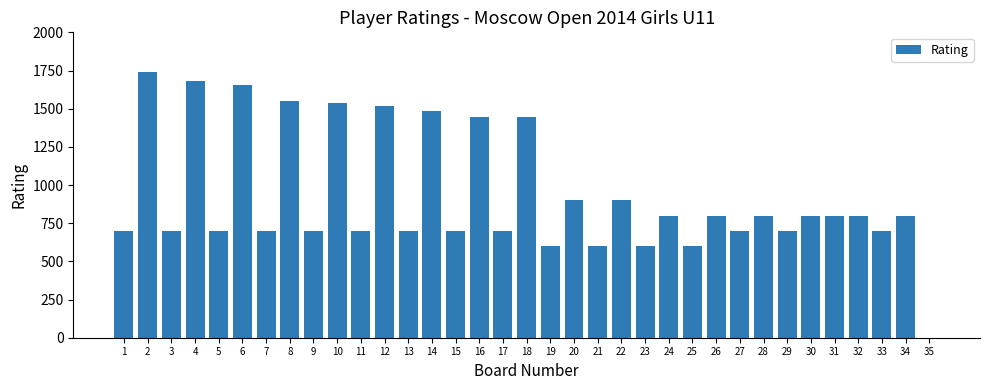

True or false: the data shows 1120 at 2.

False